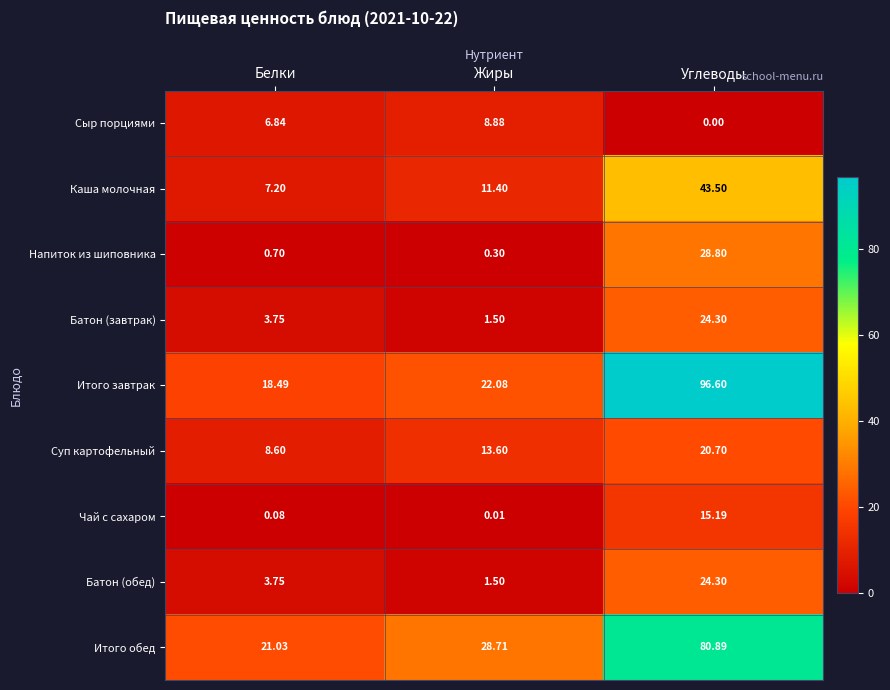

Between Белки and Углеводы, which series saw the biggest shift?

Итого завтрак